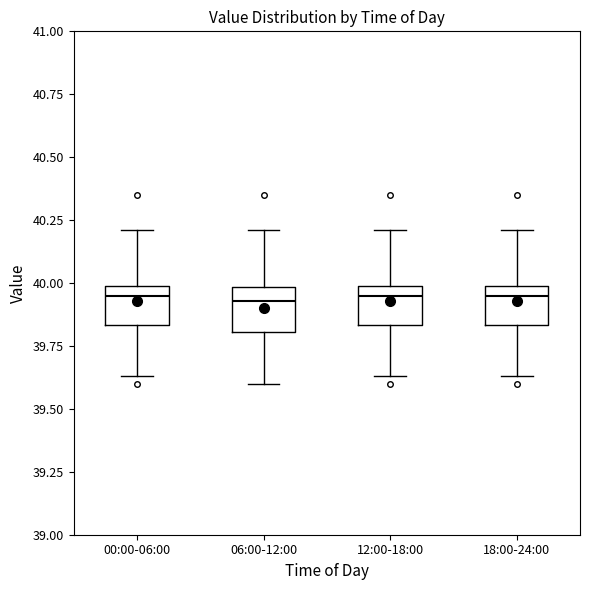

Reading left to right, read every box against the y-axis: the position of its median line, the range the box covers, and the ends of its whiskers. The values are not printed on the chart, so give them approximately, as read against the axis.

00:00-06:00: median 39.95, box 39.85 to 40.00, whiskers 39.65 to 40.20
06:00-12:00: median 39.95, box 39.80 to 40.00, whiskers 39.60 to 40.20
12:00-18:00: median 39.95, box 39.85 to 40.00, whiskers 39.65 to 40.20
18:00-24:00: median 39.95, box 39.85 to 40.00, whiskers 39.65 to 40.20